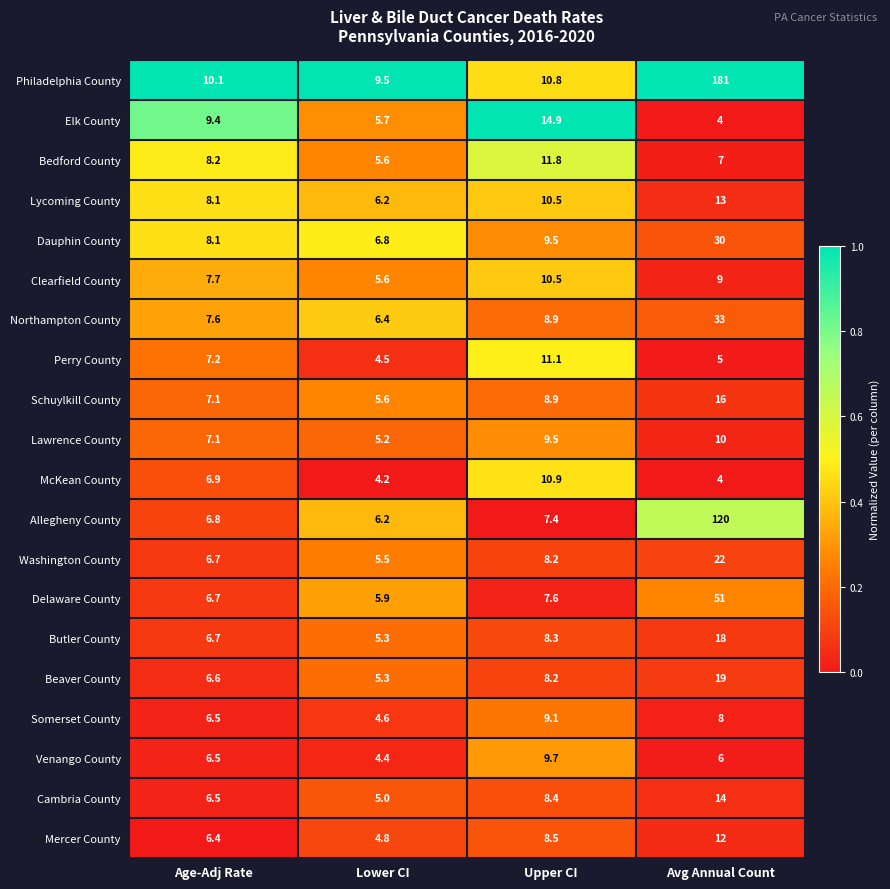

What is the greatest value displayed?

181.0